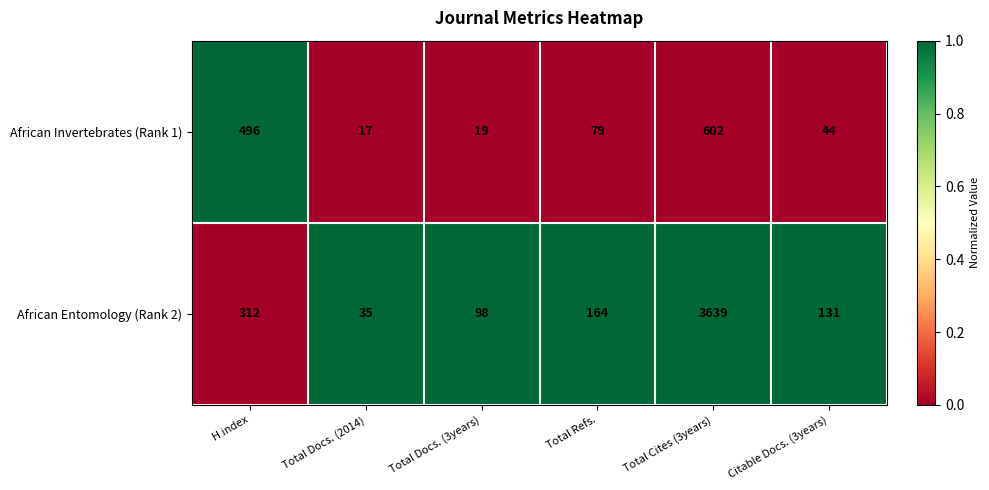

Where does the African Invertebrates (Rank 1) series first go above 79?

H index